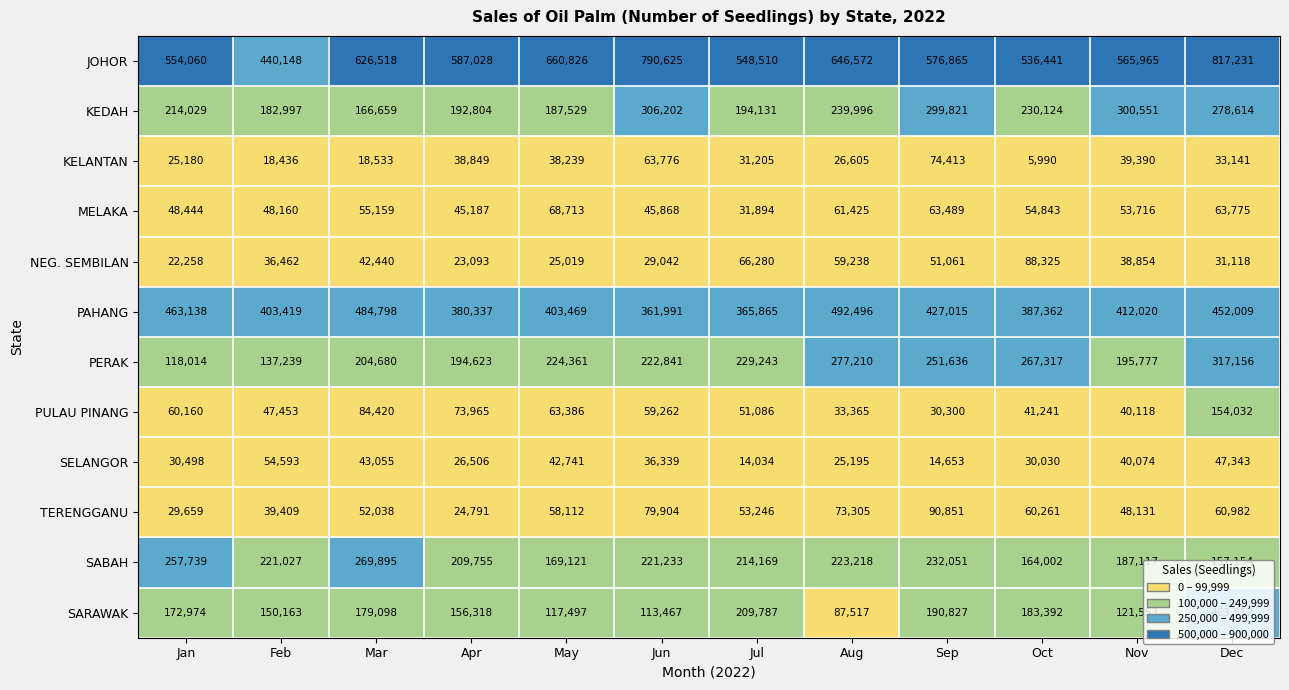

True or false: SELANGOR has a value of 82129 at Feb.

False